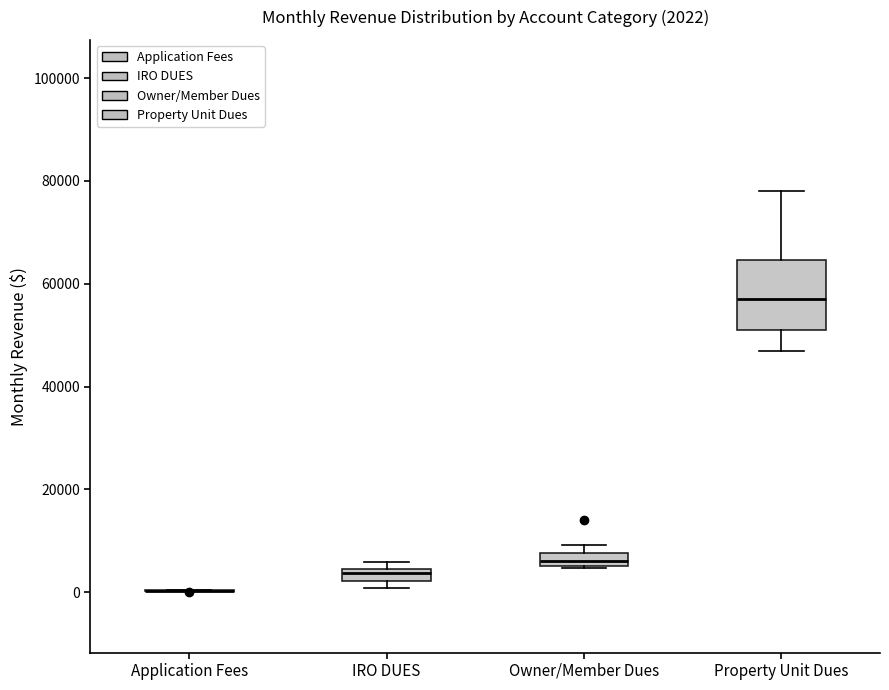

Comparing the boxes themselves (not the whiskers), which one is the tallest?

Property Unit Dues